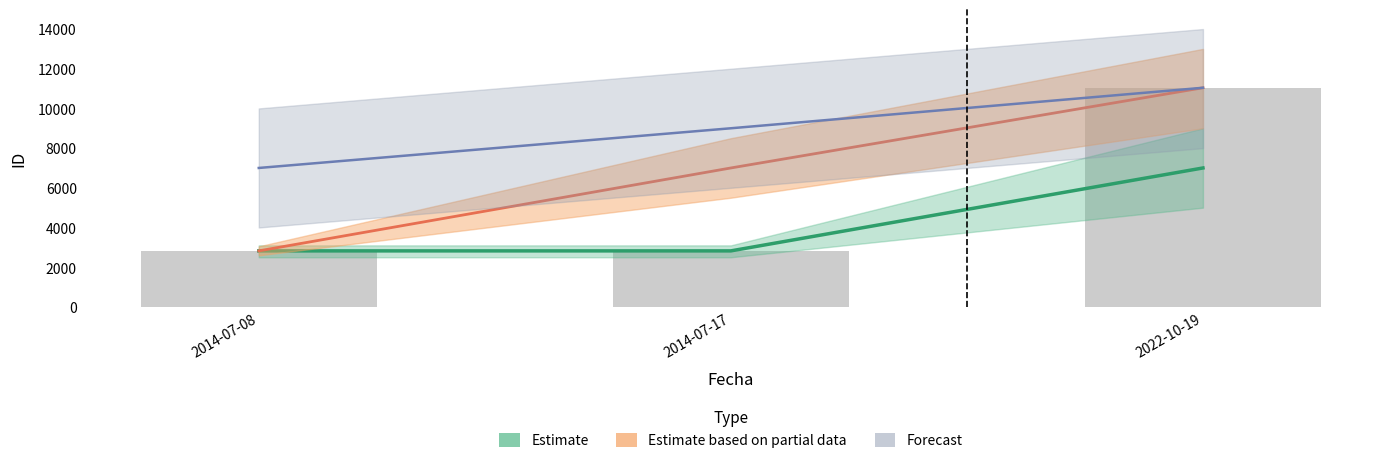

Which series has the largest total across all categories?

Forecast